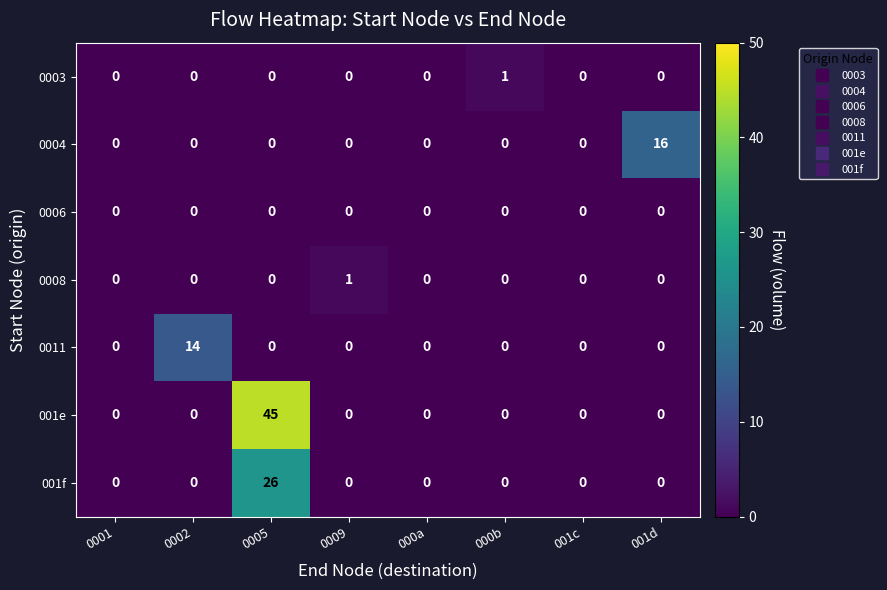

Which series has the widest spread of values?

001e